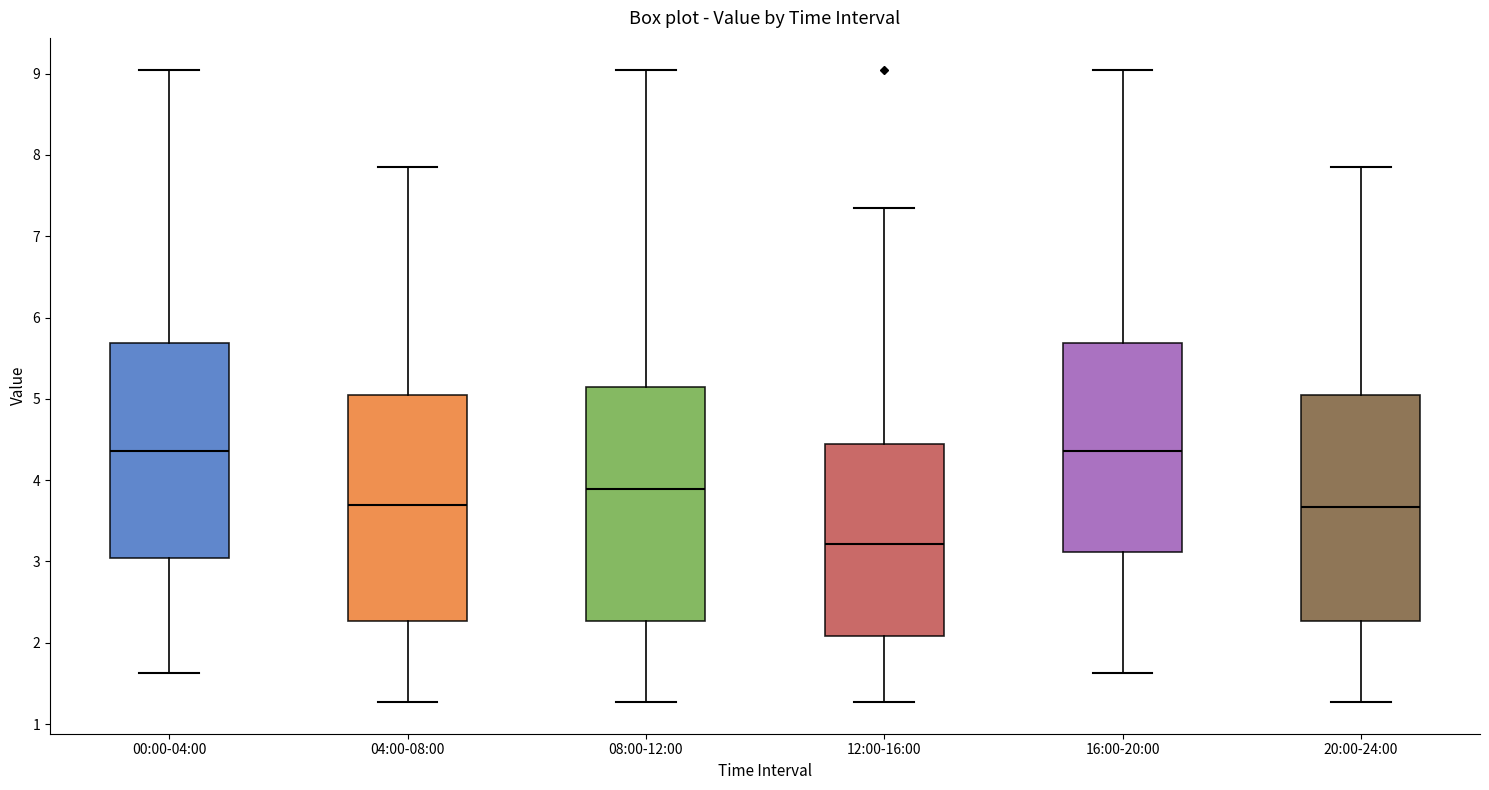

Which box's median line is the lowest?

12:00-16:00